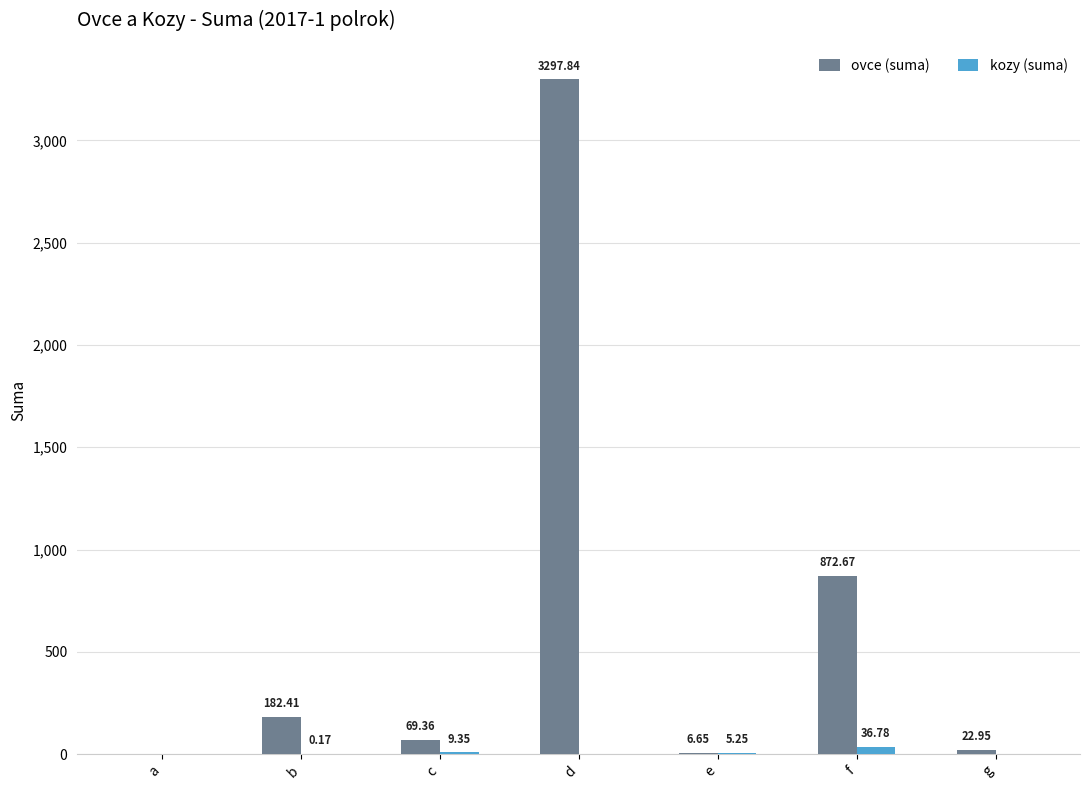

Which series has the largest total across all categories?

ovce (suma)